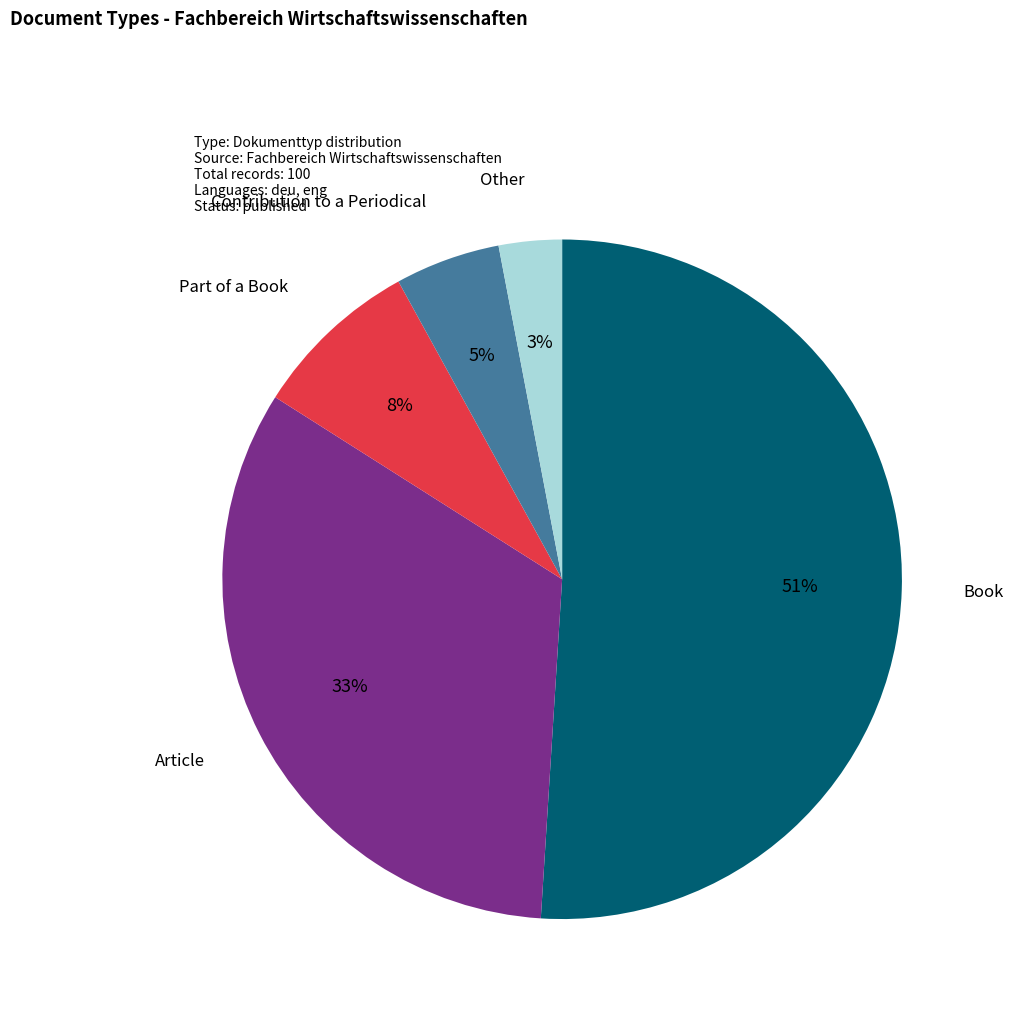

To the nearest percent, what is the average slice percentage?

20%